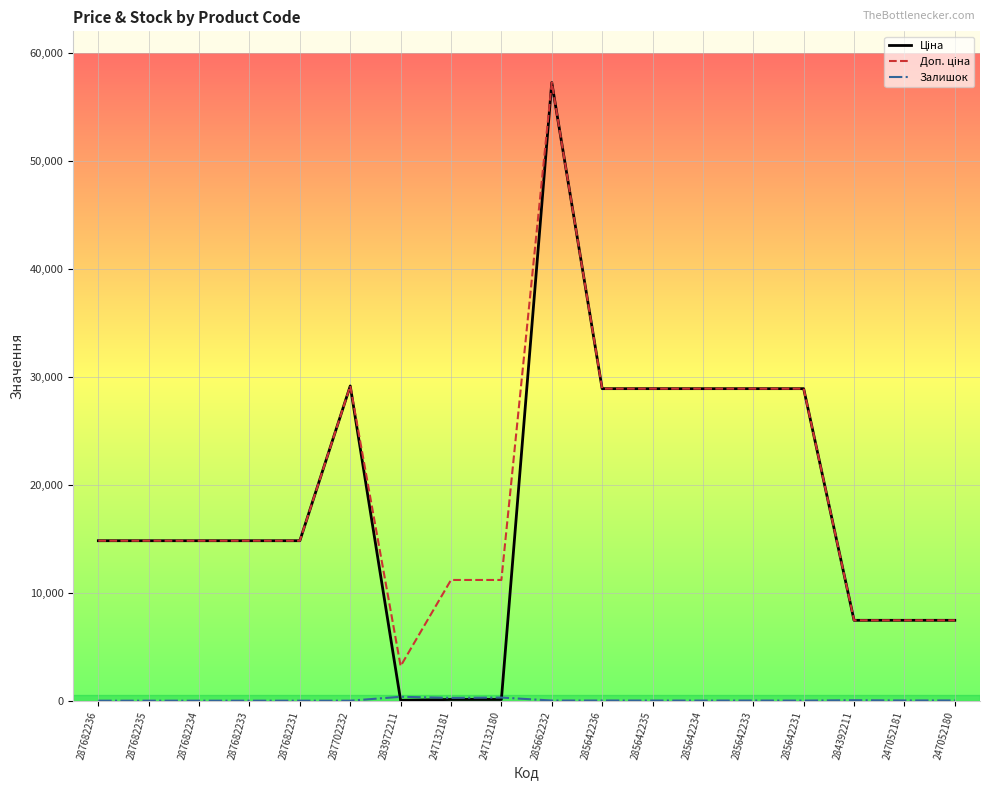

What is the spread (max minus min) of values at 287702232?

29152.3